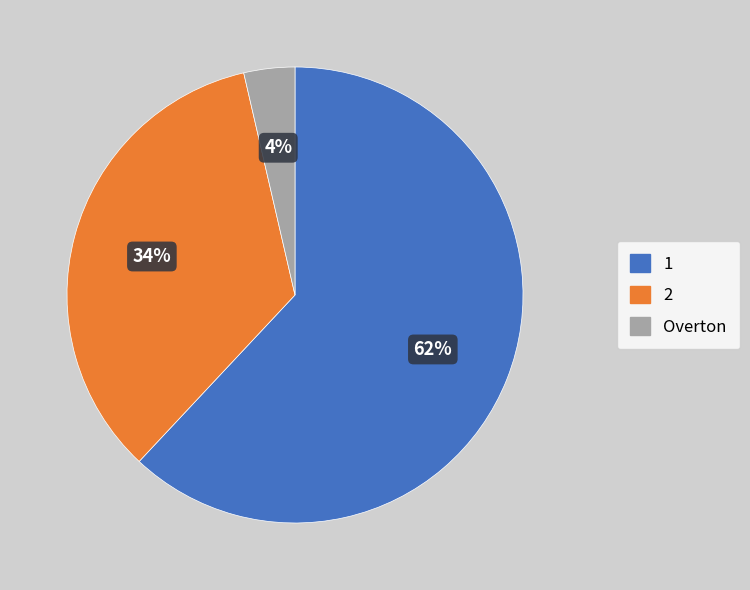

Rank the categories by value from highest to lowest.

1, 2, Overton